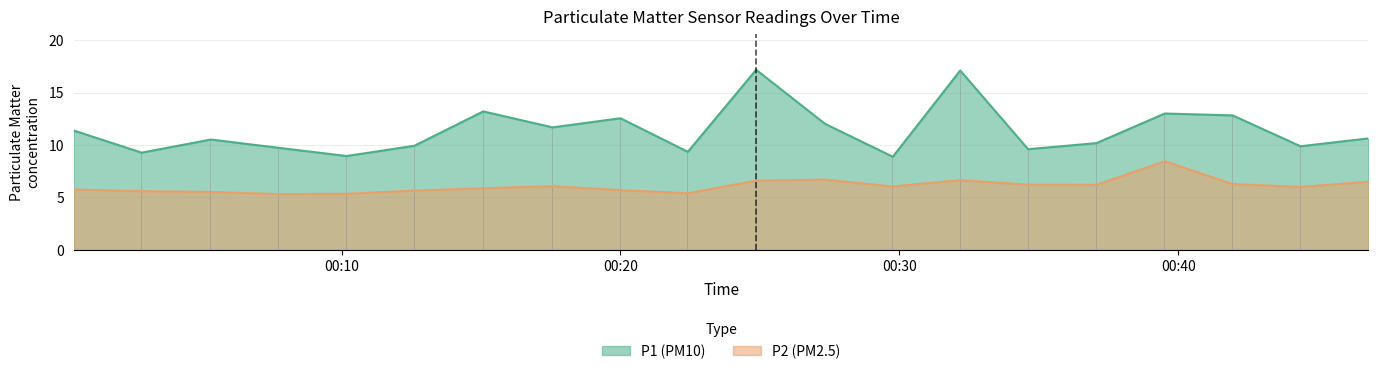

At which category is the sum across all series the highest?

2023-07-13T00:24:52